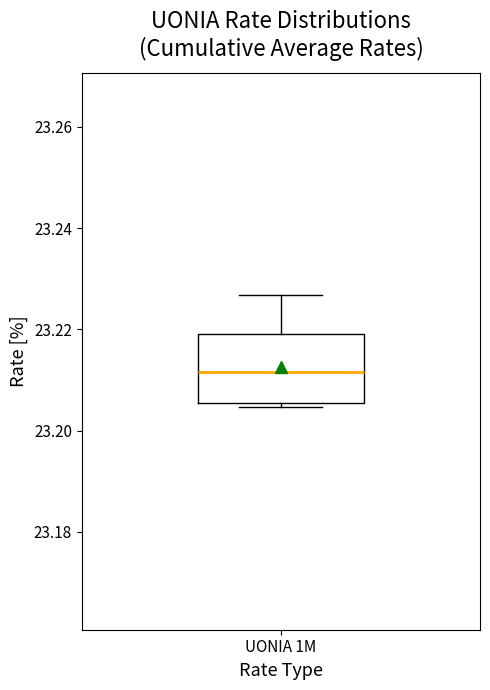

Read this box plot against the y-axis: the position of the median line, the range covered by the box, and the ends of both whiskers. The values are not printed on the chart, so give them approximately, as read against the axis.

median 23.212, box 23.206 to 23.220, whiskers 23.204 to 23.226